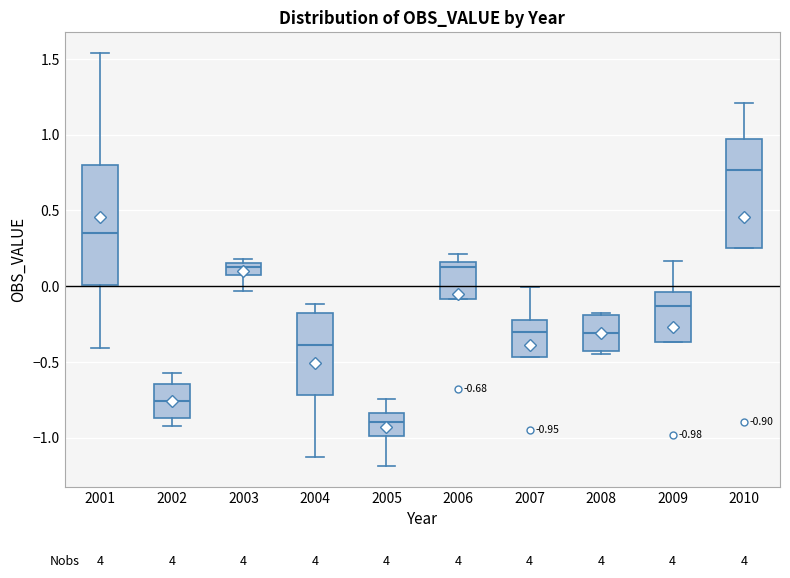

Which box is the tallest, from its lower edge to its upper edge?

2001